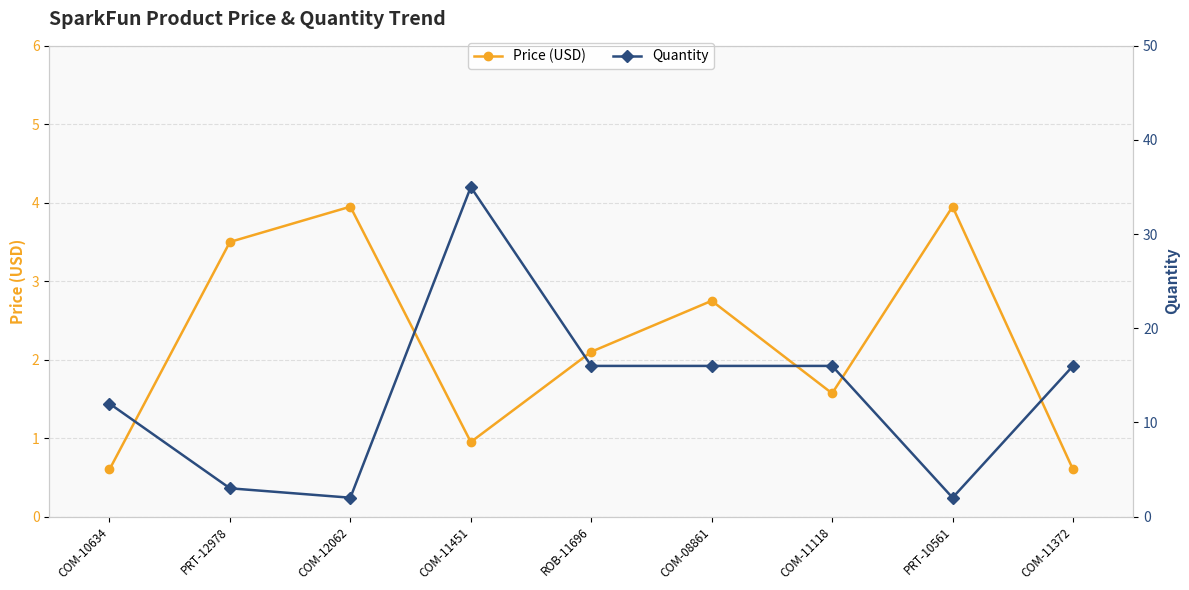

Count the number of data series in this chart.

2